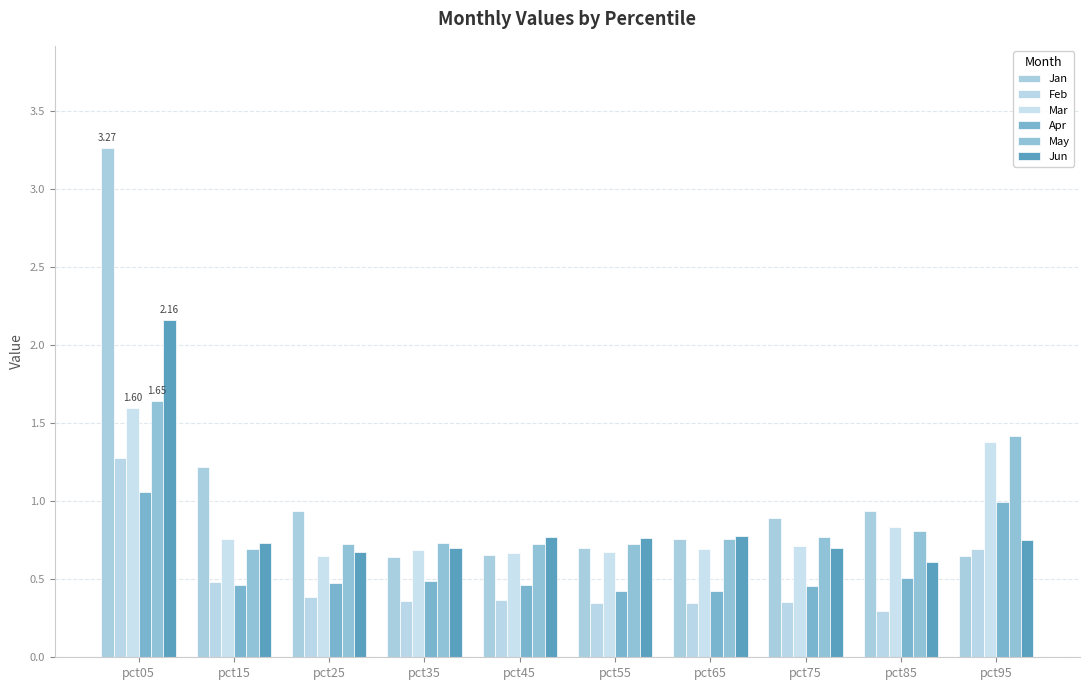

The Jun series shows 0.7 at pct25. True or false?

True